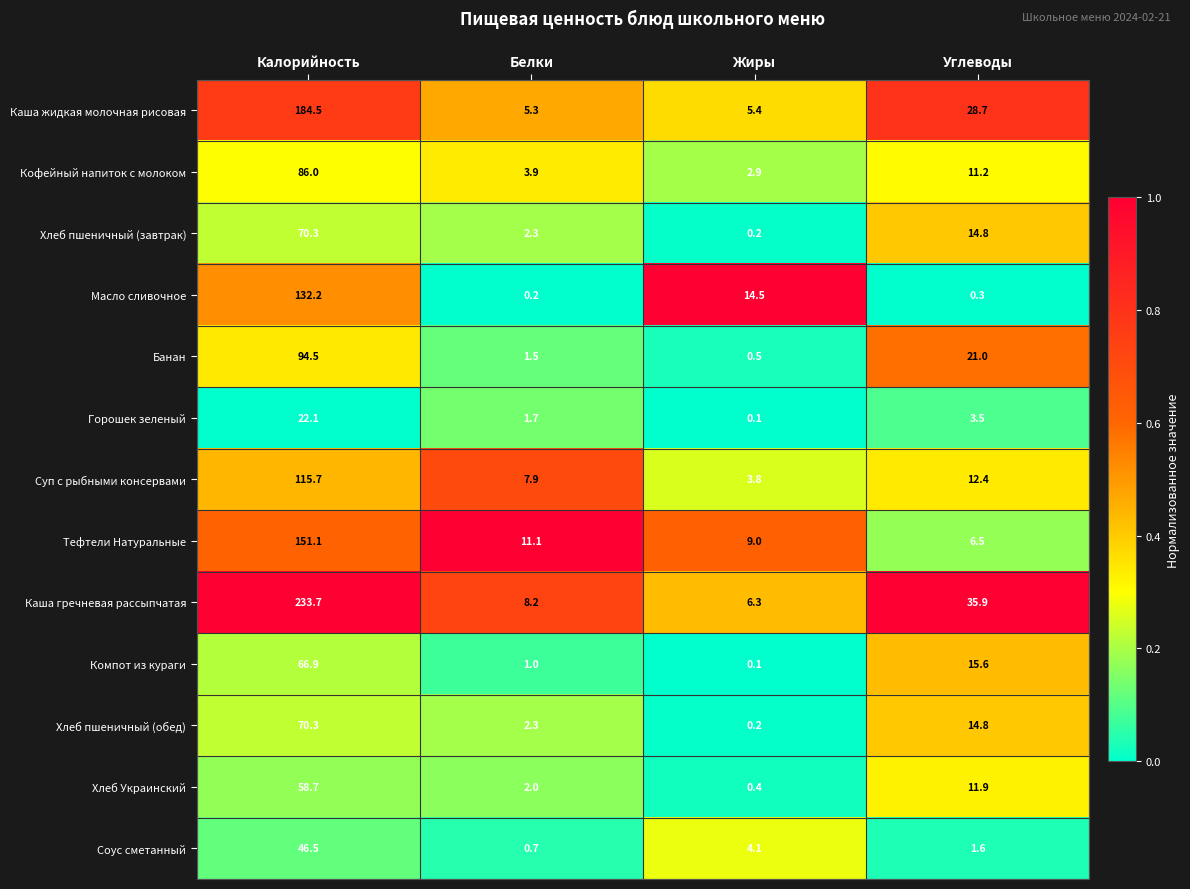

The Банан series shows 94.5 at Калорийность. True or false?

True